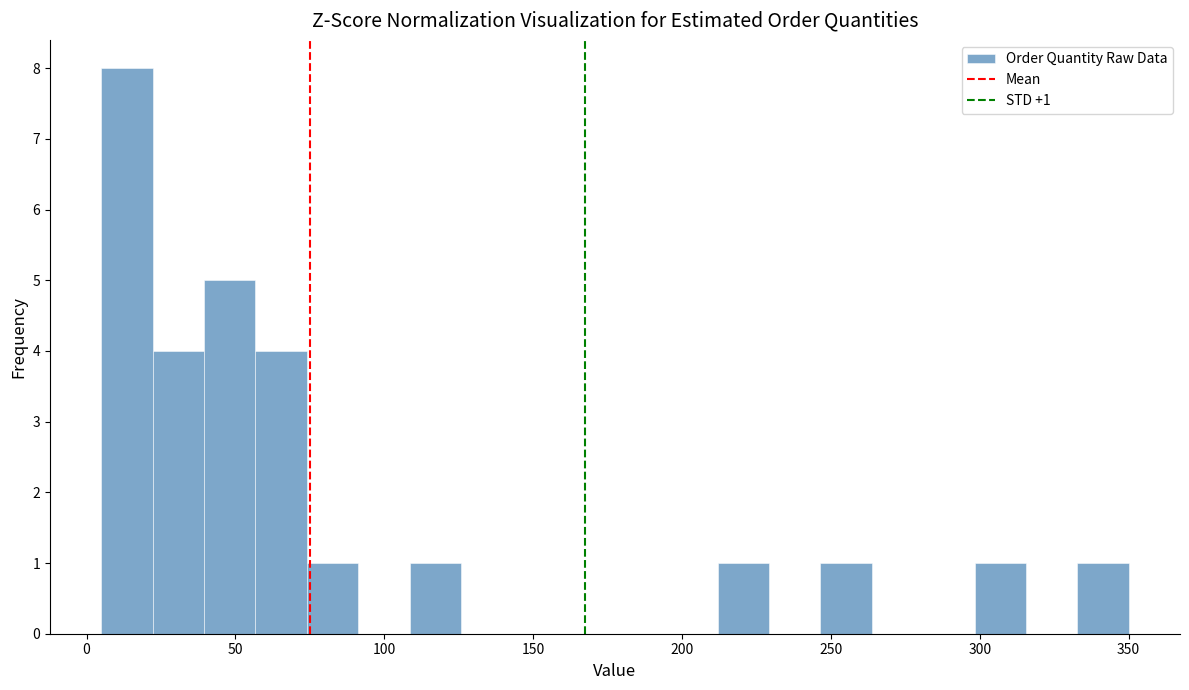

Around what value on the x-axis is the tallest bar? Give the approximate position of its centre, as read against the axis.

15